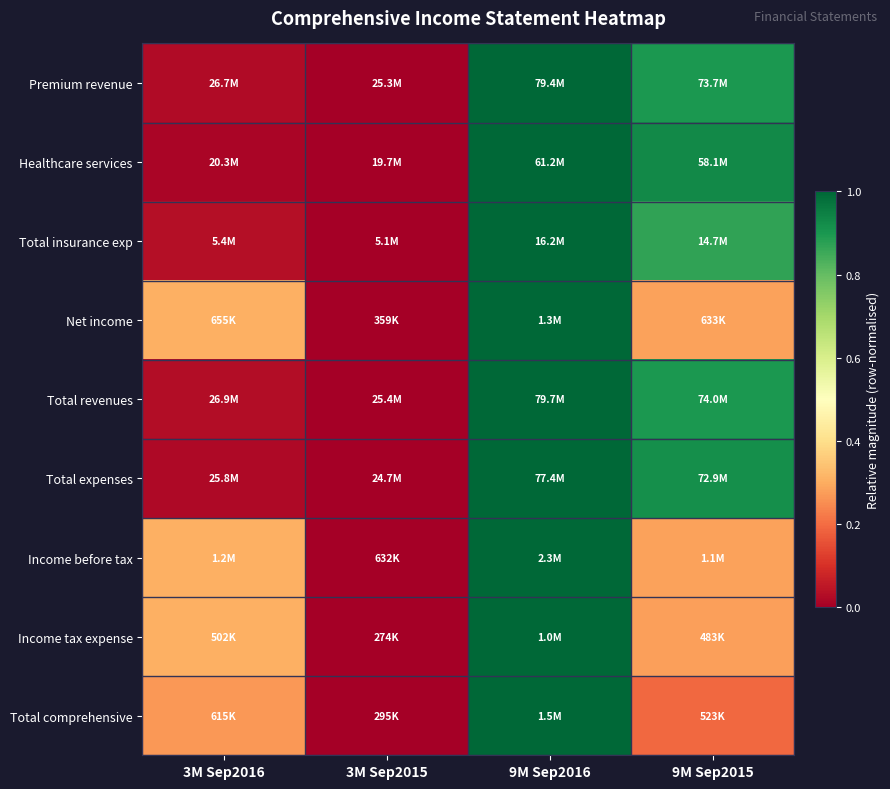

Which category has the lowest value across all series?

3M Sep2015